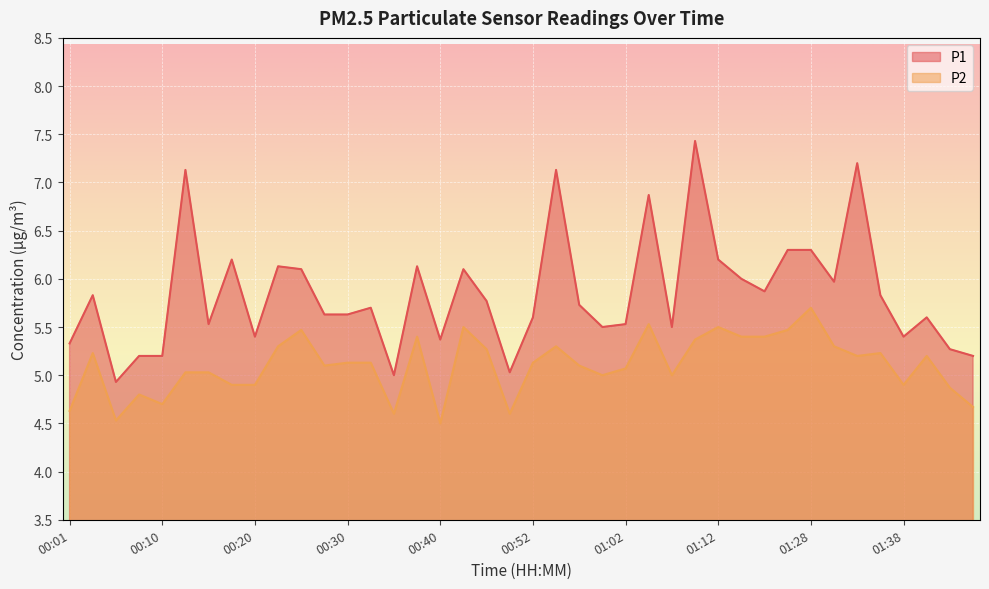

The value of P2 at 01:43 is 4.9. True or false?

True